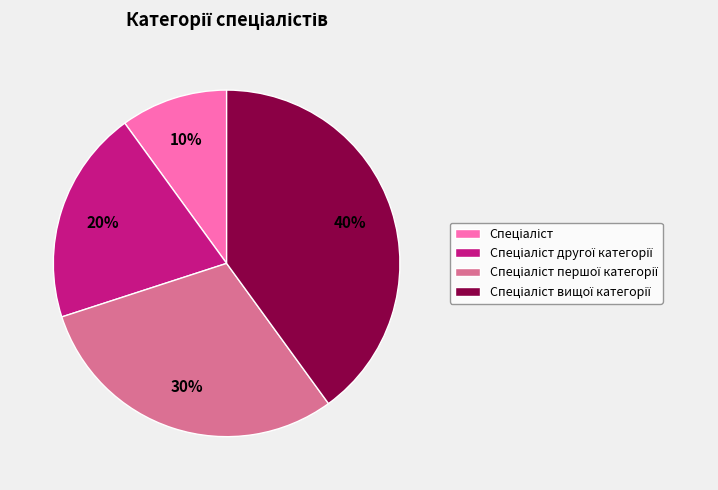

To the nearest percent, what is the average slice percentage?

25%